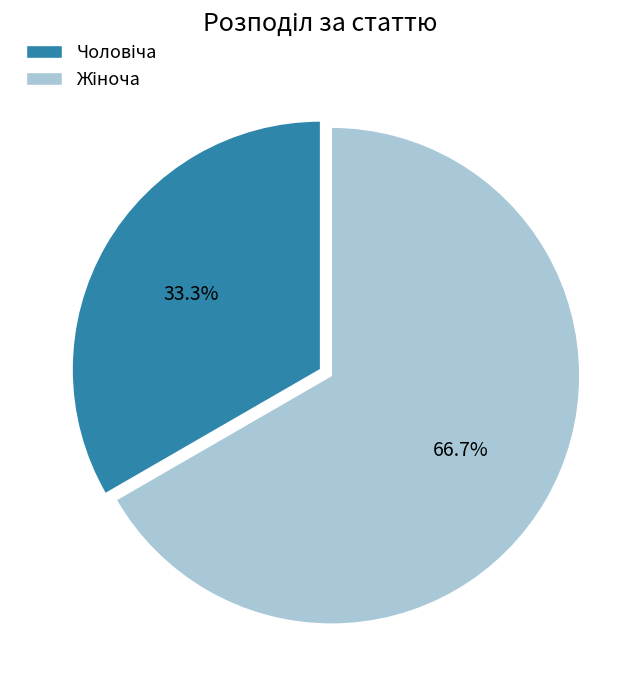

Is there any slice that represents more than half of the pie?

Yes